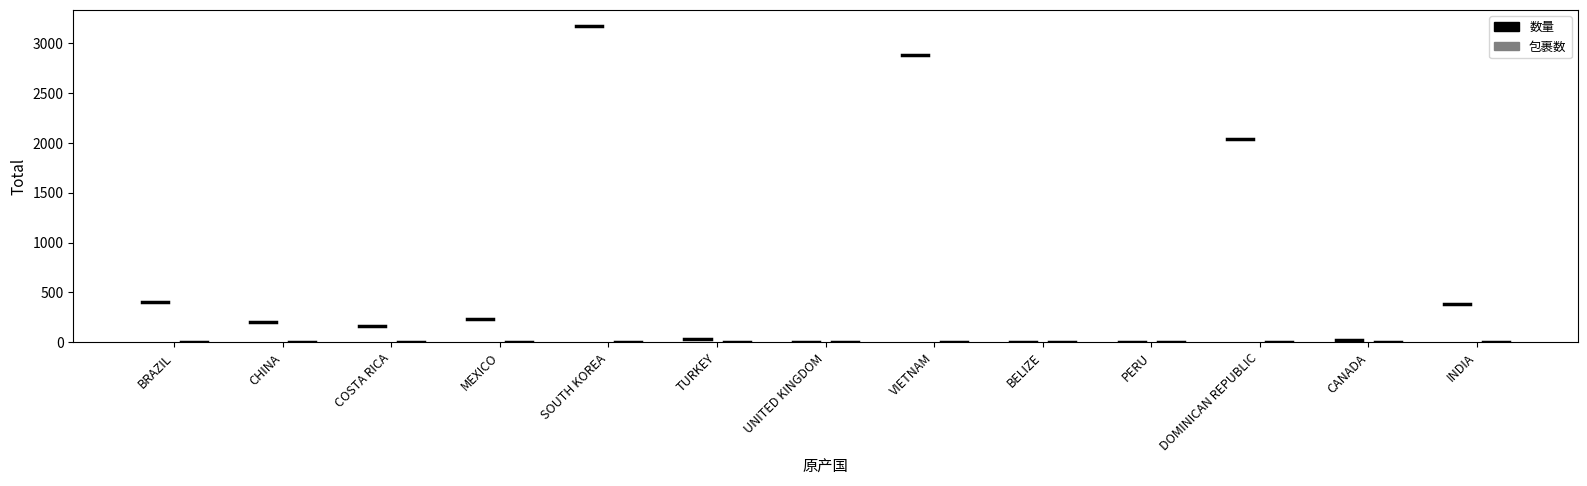

What is the sum of the 包裹数 values at BRAZIL and CHINA?

10